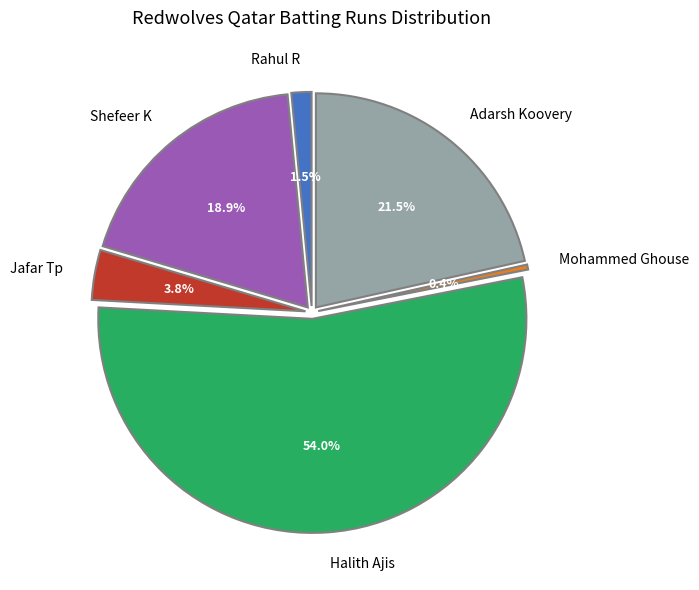

Count the number of slices in the pie.

6